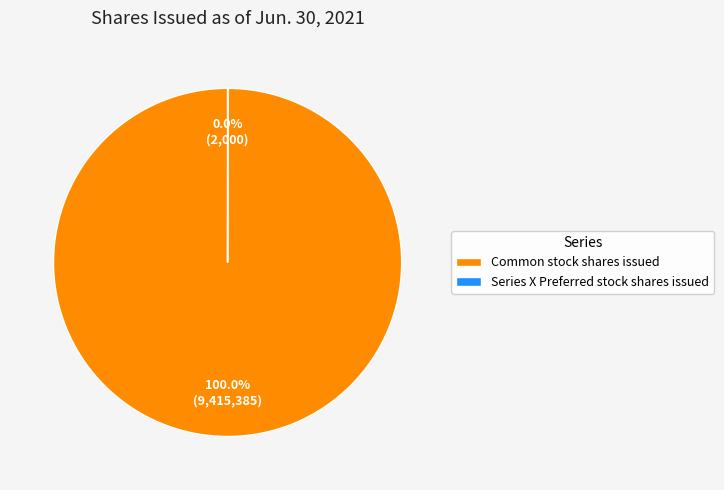

Which category has the biggest portion of the pie?

Common stock shares issued